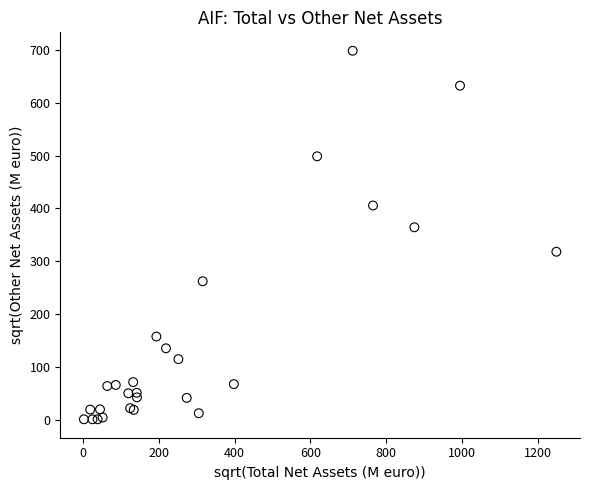

What Y value in the scatter plot is closest to 349?

364.4